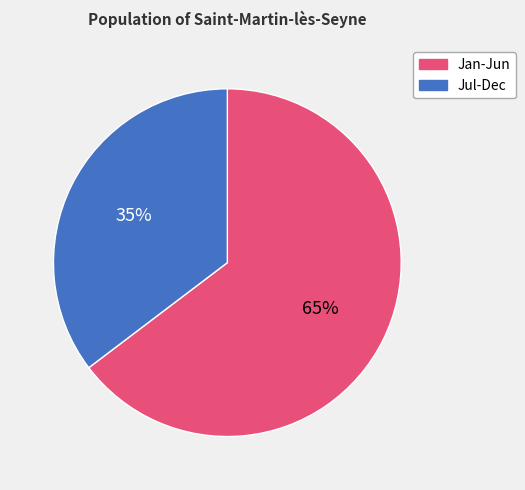

To the nearest percent, what is the average slice percentage?

50%